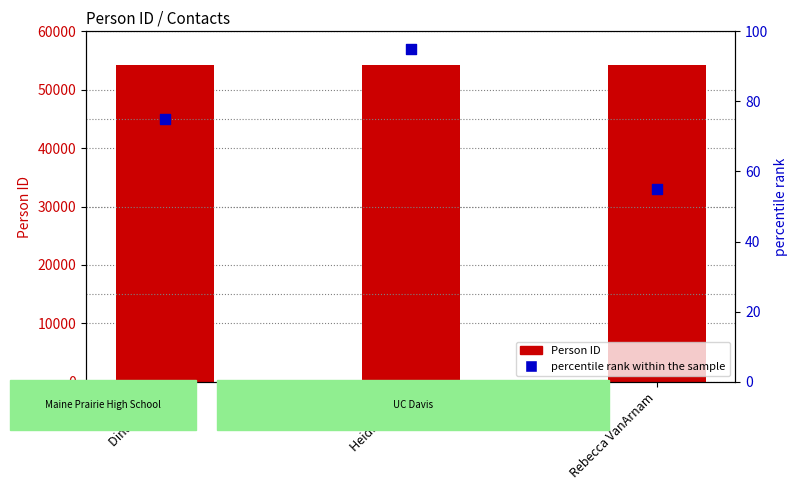

What is the total value across all series at Dina Flamik?

54276